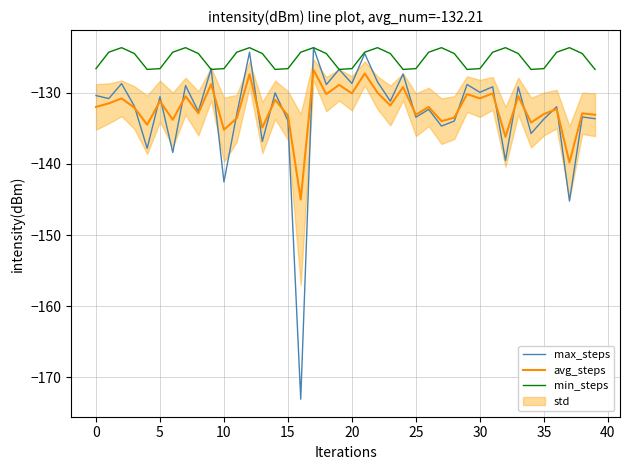

Reading left to right, extract all data points from this chart.

max_steps: -130.4	-130.8	-128.7	-131.9	-137.8	-130.6	-138.4	-129.0	-132.7	-126.6	-142.5	-133.0	-124.3	-136.9	-130.0	-133.9	-173.0	-123.7	-128.9	-126.7	-128.7	-124.5	-128.5	-131.2	-127.4	-133.4	-132.4	-134.7	-134.0	-128.8	-129.9	-129.2	-139.5	-129.2	-135.7	-133.7	-132.0	-145.2	-133.4	-133.7
avg_steps: -132.0	-131.5	-130.8	-132.1	-134.5	-131.2	-133.8	-130.5	-132.9	-128.8	-135.2	-133.6	-127.4	-134.9	-131.0	-133.2	-145.0	-126.8	-130.2	-128.9	-130.1	-127.3	-130.0	-131.8	-129.2	-133.1	-132.0	-134.0	-133.5	-130.2	-130.8	-130.1	-136.2	-130.5	-134.2	-133.0	-132.3	-139.8	-132.9	-133.1
min_steps: -126.6	-124.3	-123.7	-124.5	-126.7	-126.6	-124.3	-123.7	-124.5	-126.7	-126.6	-124.3	-123.7	-124.5	-126.7	-126.6	-124.3	-123.7	-124.5	-126.7	-126.6	-124.3	-123.7	-124.5	-126.7	-126.6	-124.3	-123.7	-124.5	-126.7	-126.6	-124.3	-123.7	-124.5	-126.7	-126.6	-124.3	-123.7	-124.5	-126.7